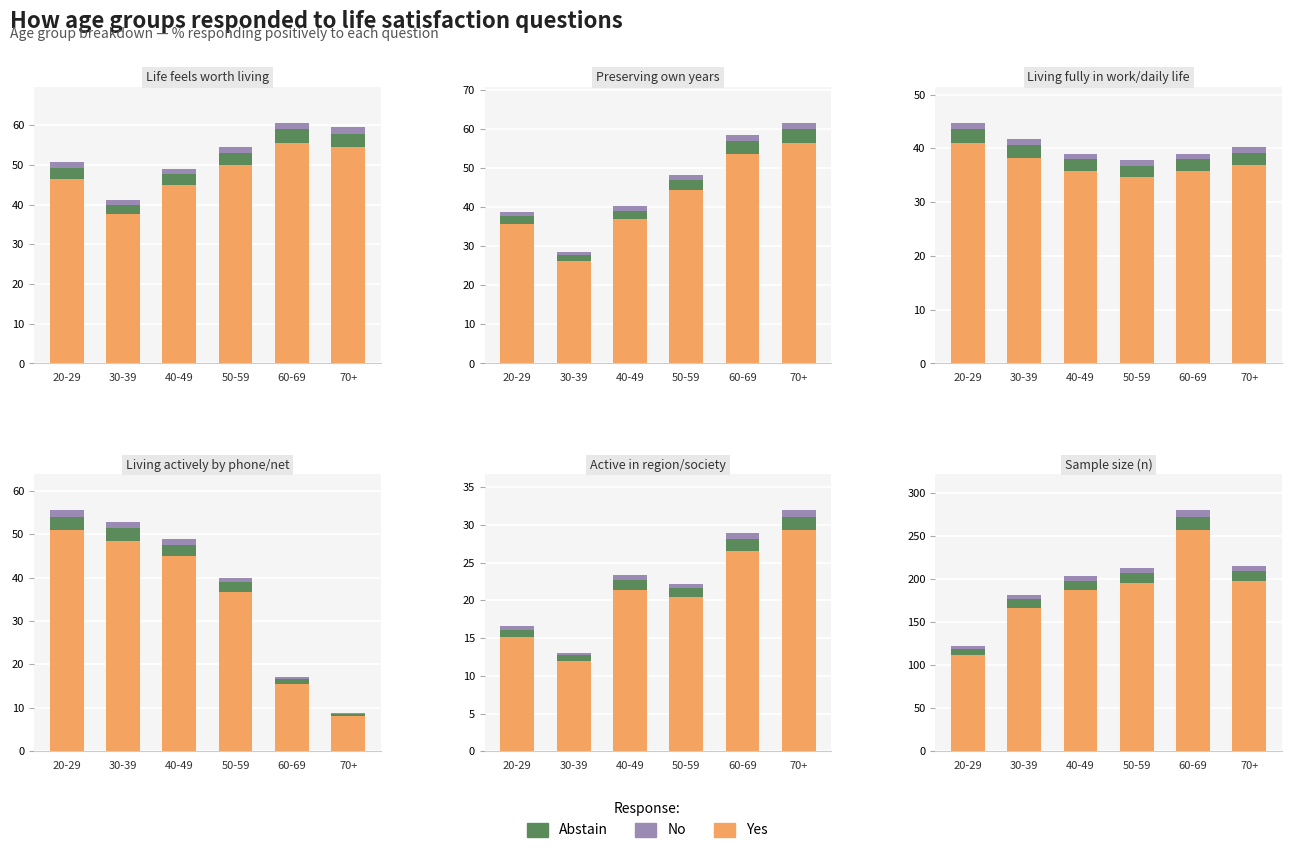

Between 60-69 and 50-59, which is larger?

60-69